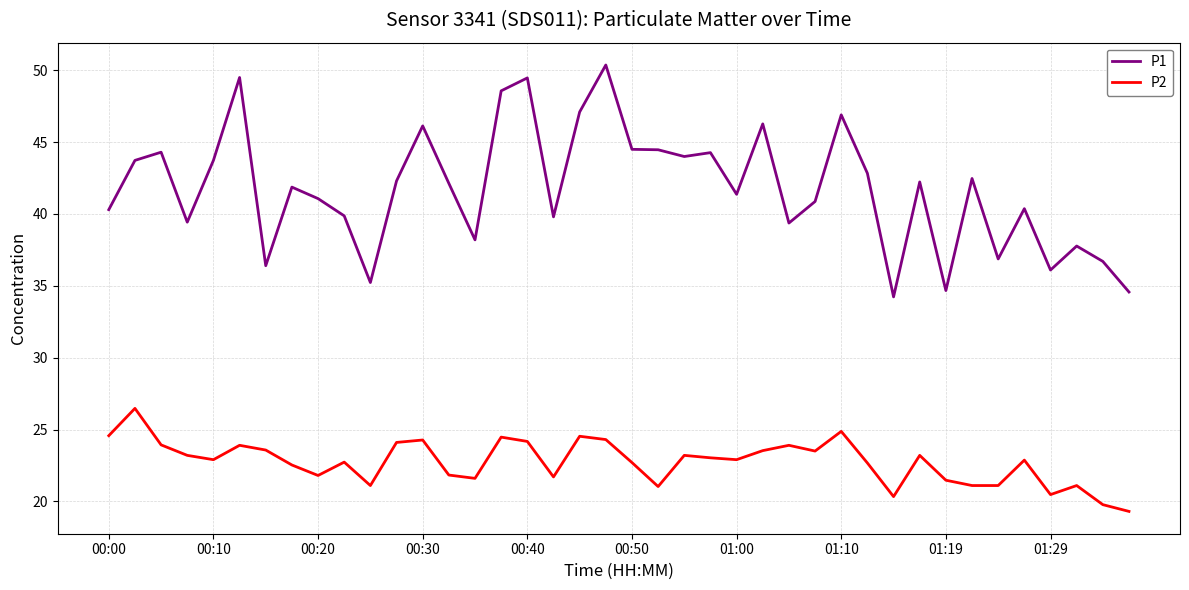

List the series in order of their peak value, lowest first.

P2, P1